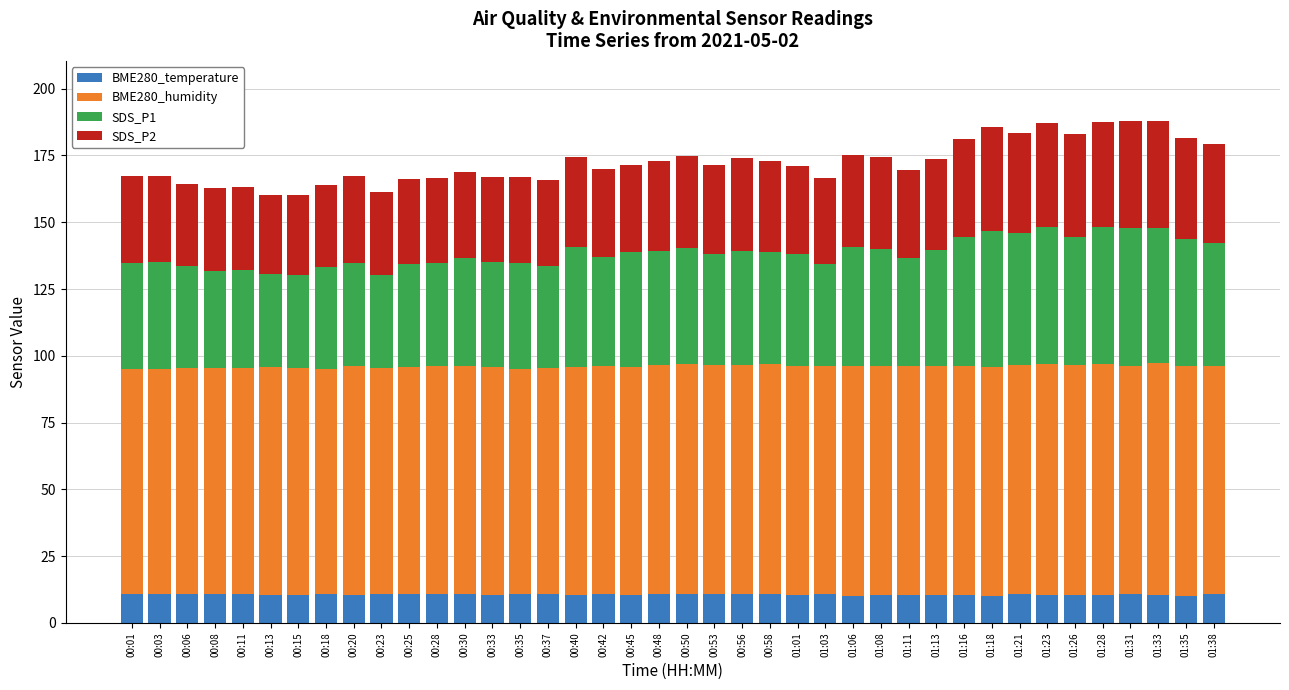

What is the total value across all series at 01:23?

187.2